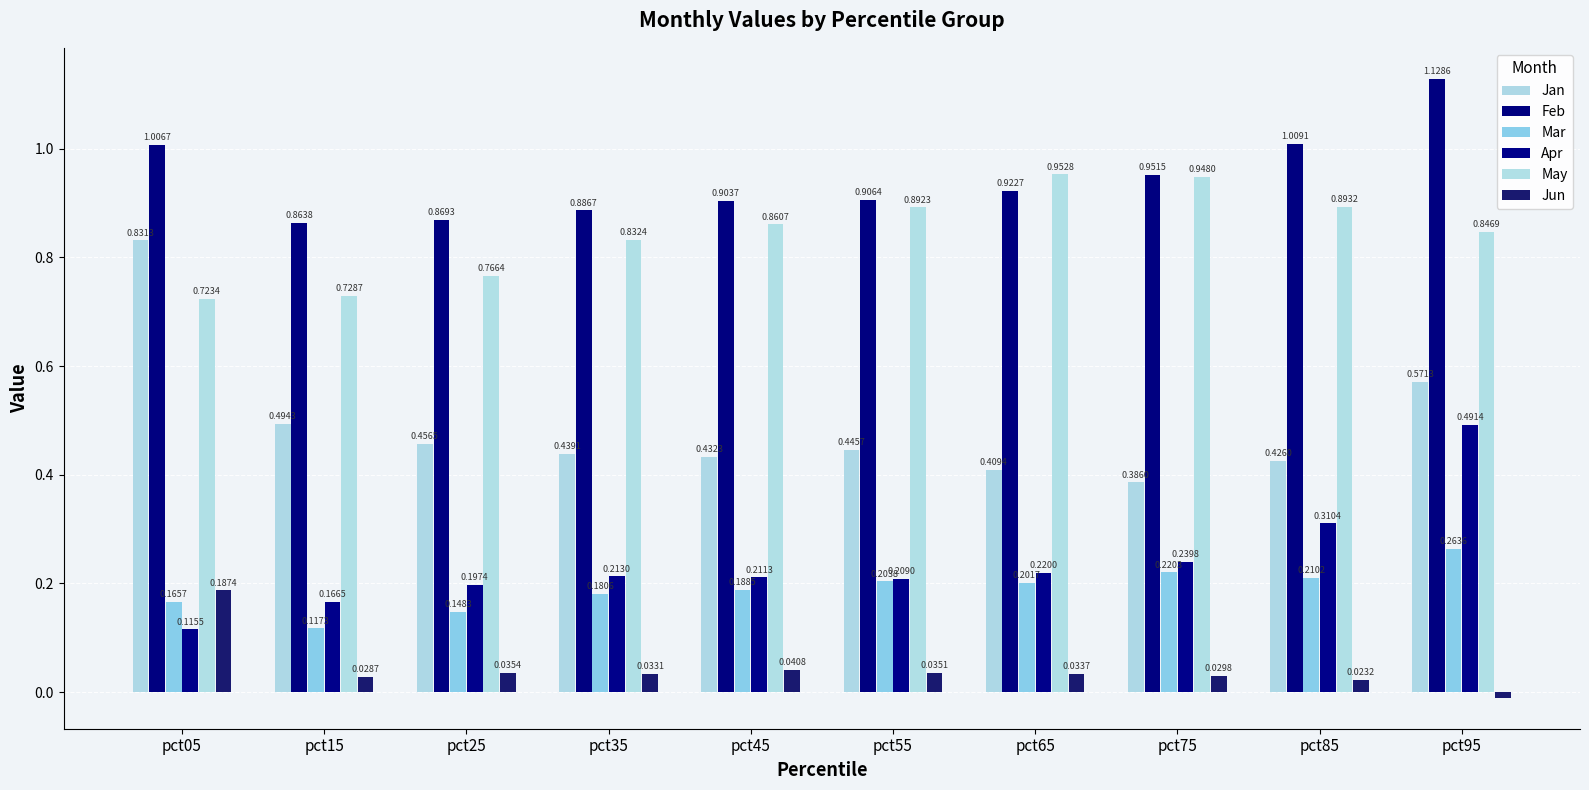

What is the difference between the highest and lowest values at pct45?

0.9